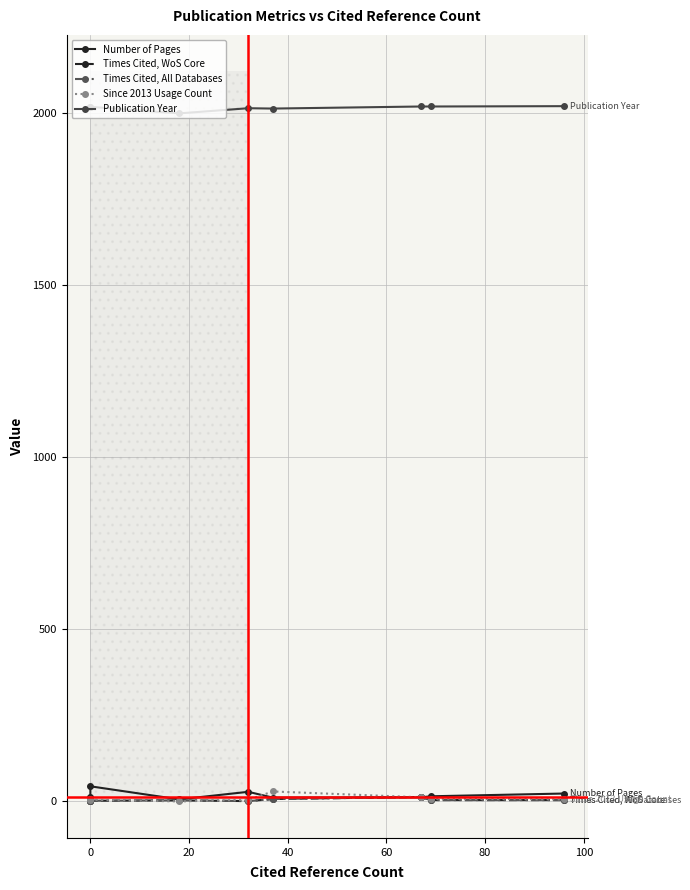

True or false: Times Cited, WoS Core has a value of 4 at 60.

False